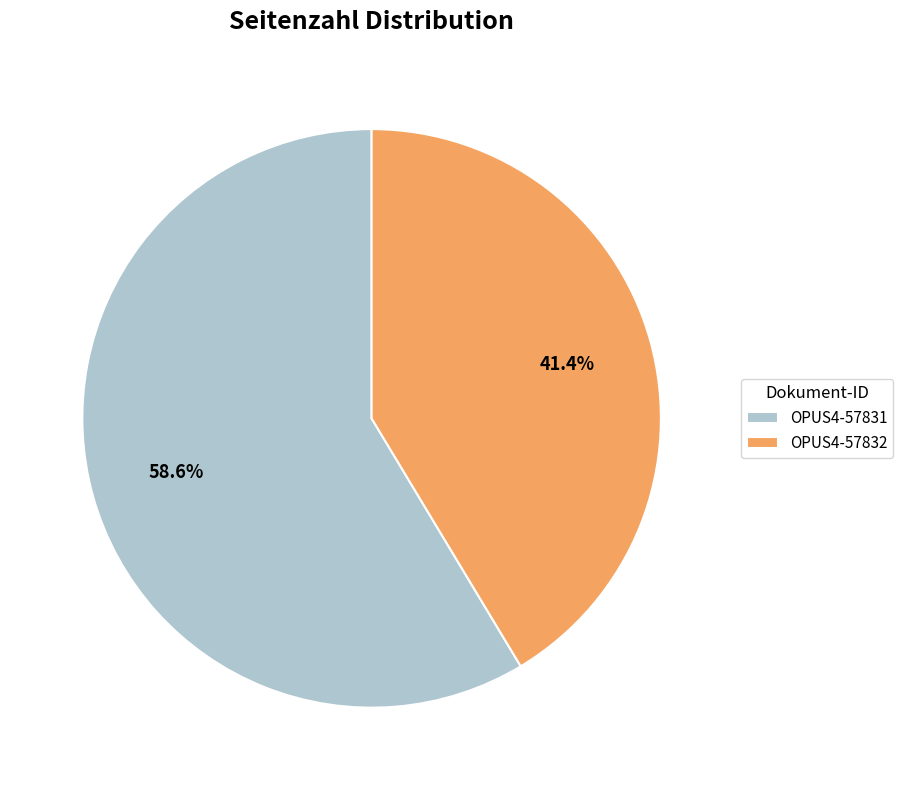

What is the largest slice in the pie chart?

OPUS4-57831